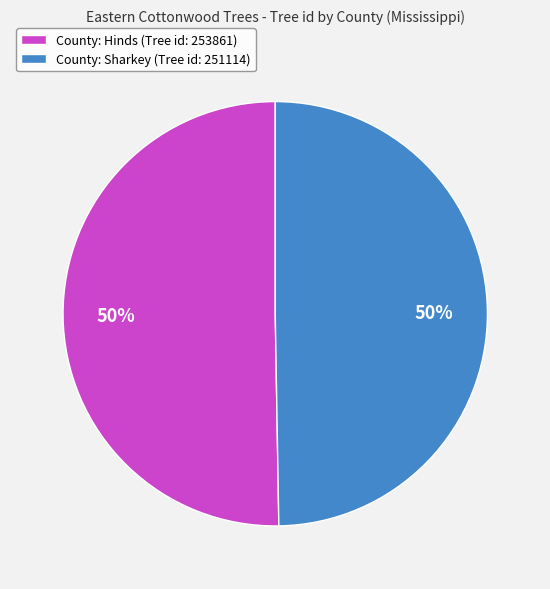

To the nearest percent, what is the average slice percentage?

50%